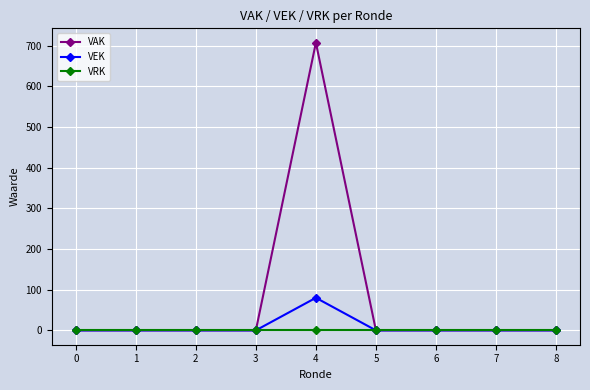

Which label corresponds to the largest value in the chart?

4